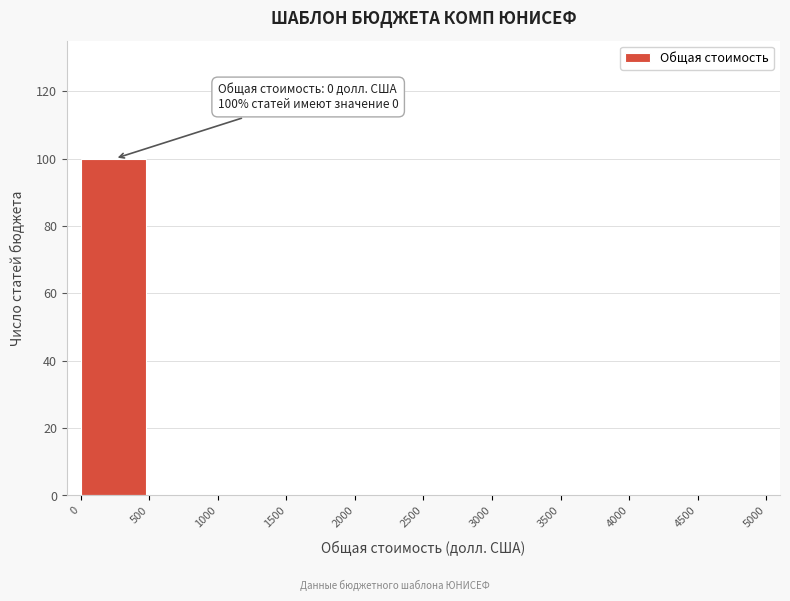

Which range on the x-axis has the tallest bar?

0 to 500